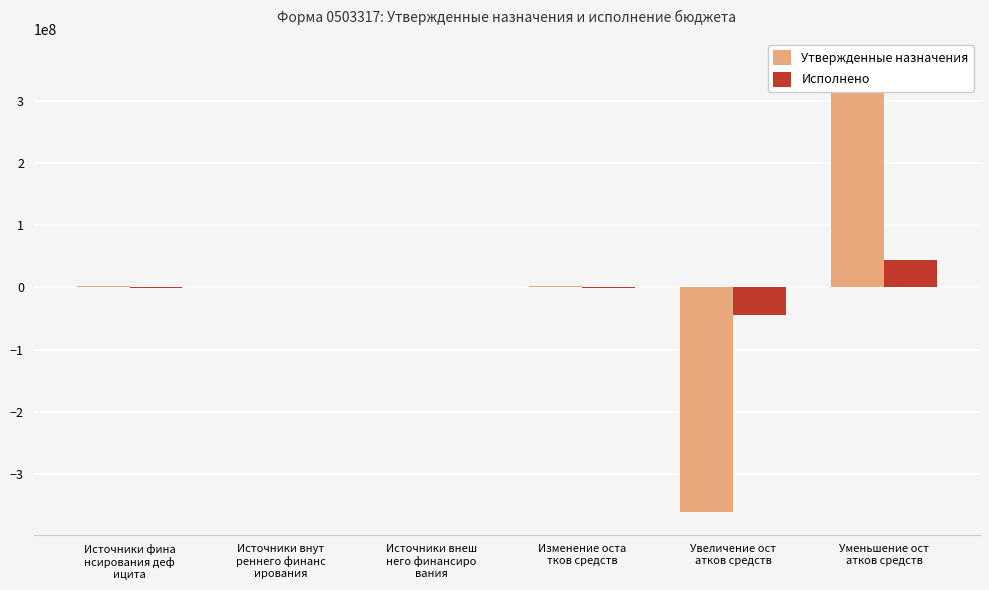

Does the chart contain stacked bars?

No